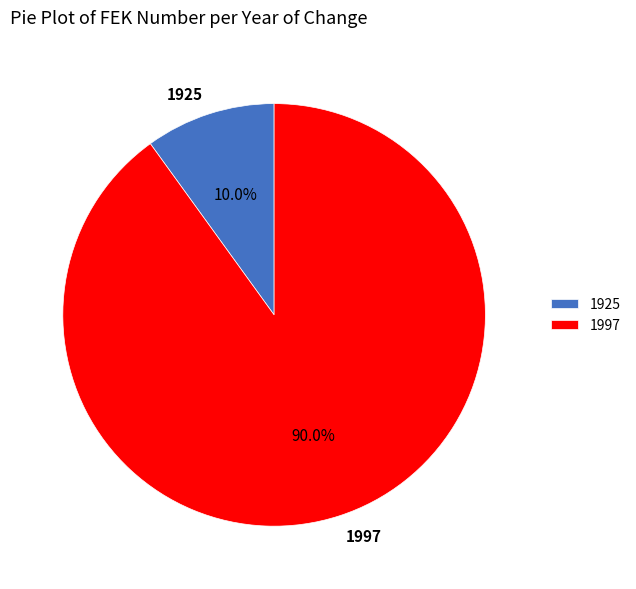

Which category has the smallest portion of the pie?

1925